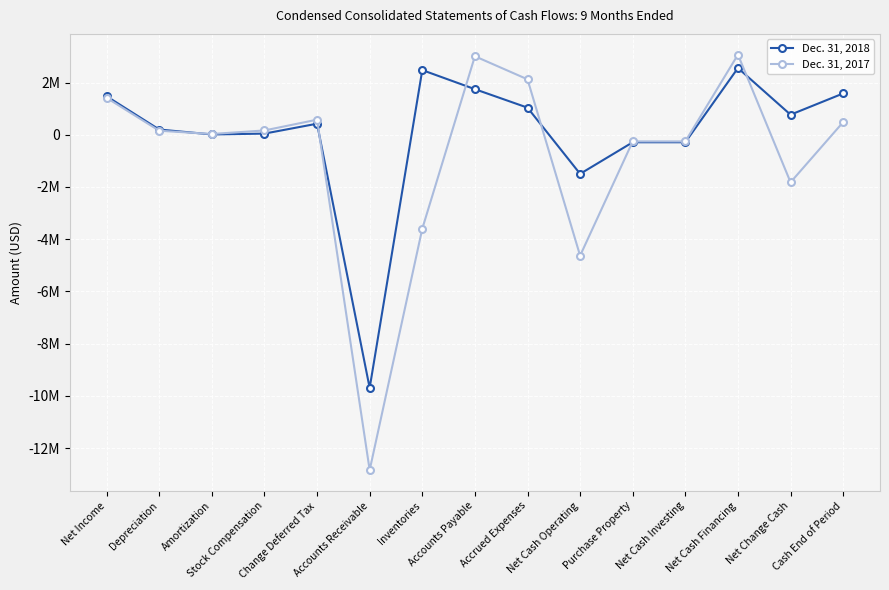

What is the label of the 12th point from the right?

Stock Compensation